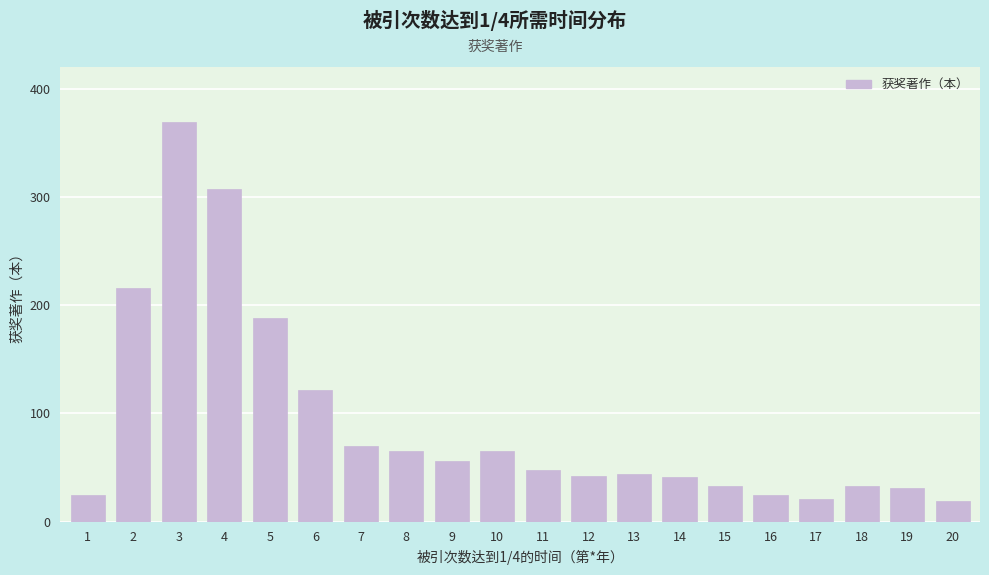

The value at 16 is 25. True or false?

True